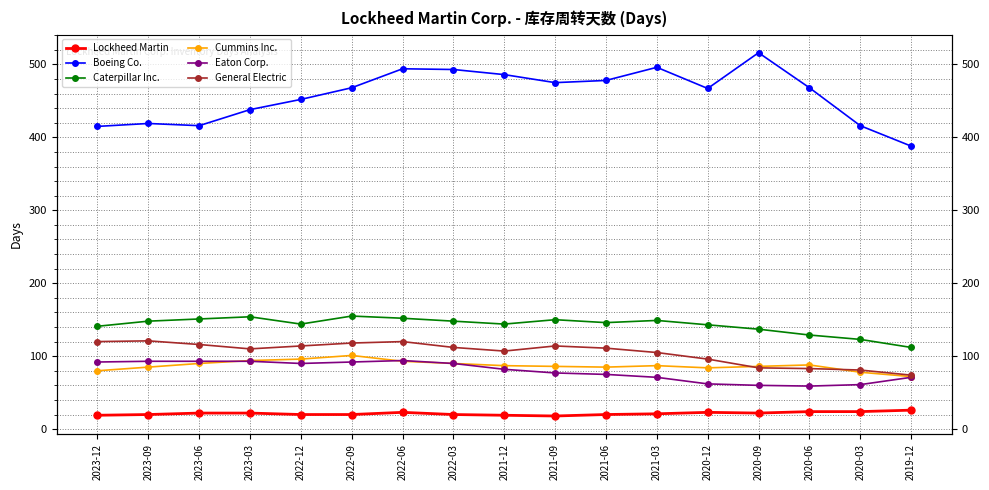

How many data points in Caterpillar Inc. are above 146?

8